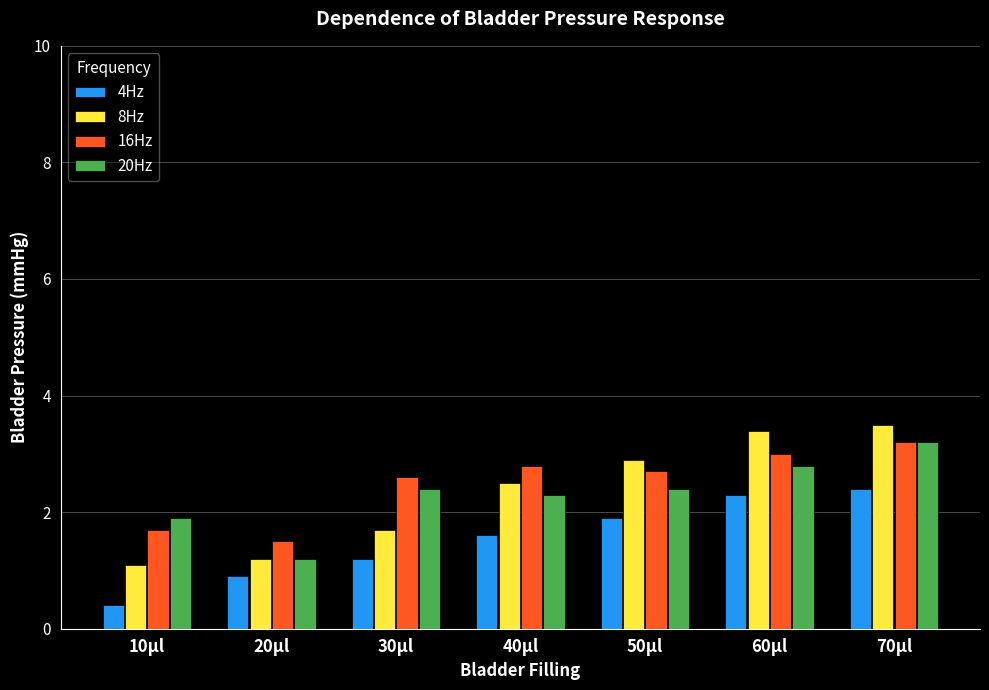

What is the smallest value displayed?

0.4